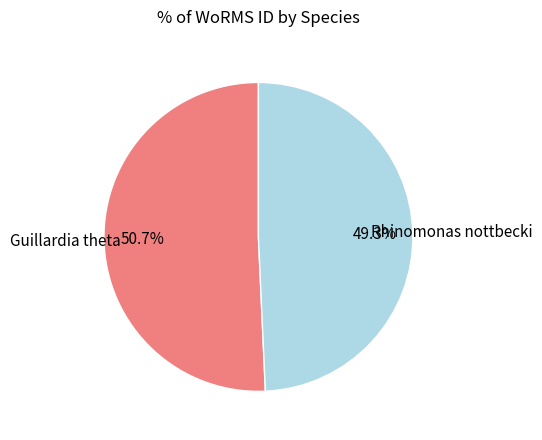

How many slices are in this pie chart?

2